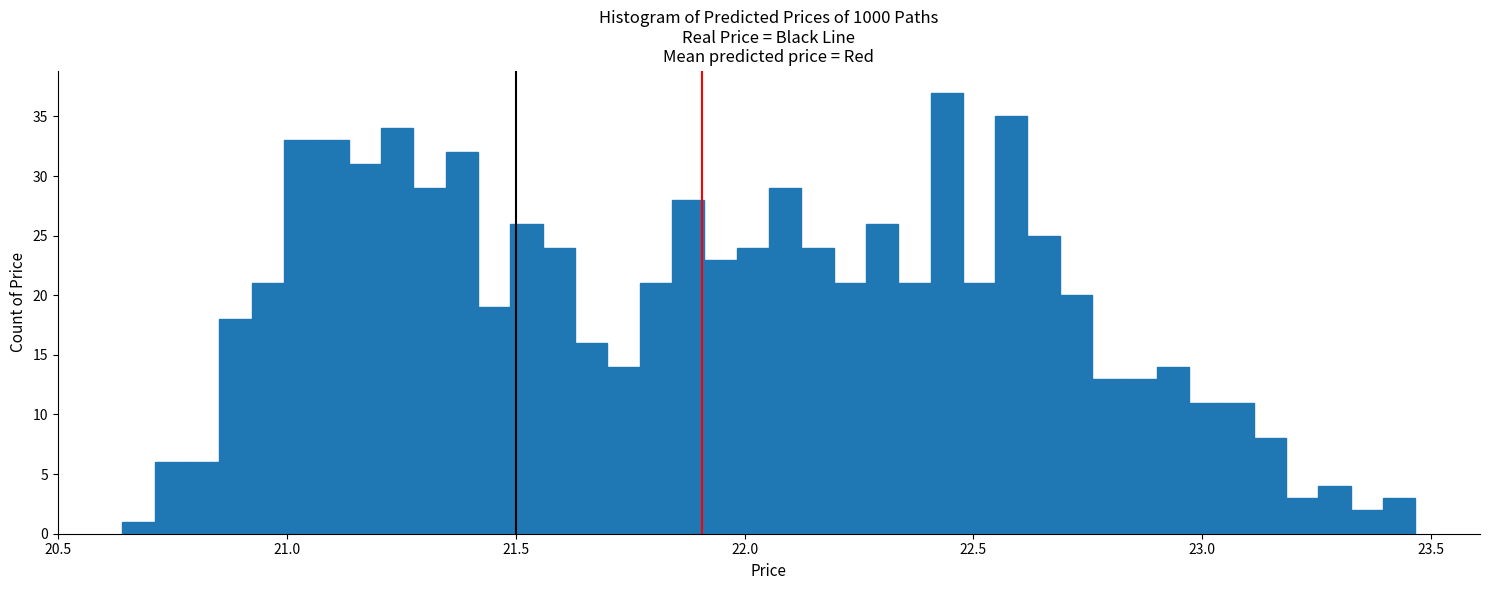

Read against the x-axis, roughly where is the centre of the tallest bar?

22.45